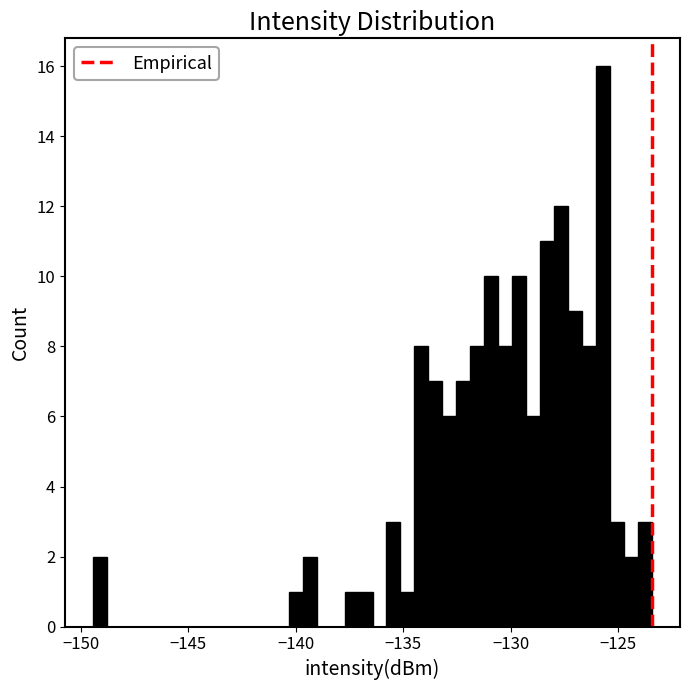

Read against the x-axis, roughly where is the centre of the tallest bar?

-125.5